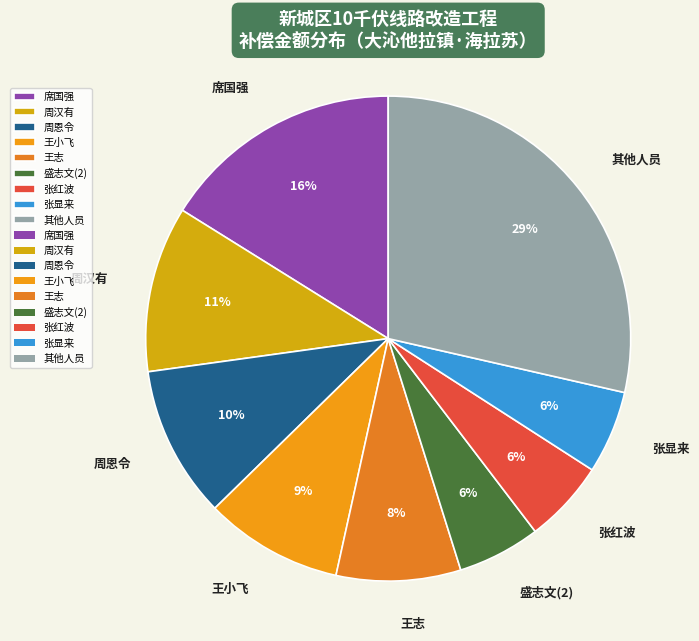

Count the number of slices in the pie.

9